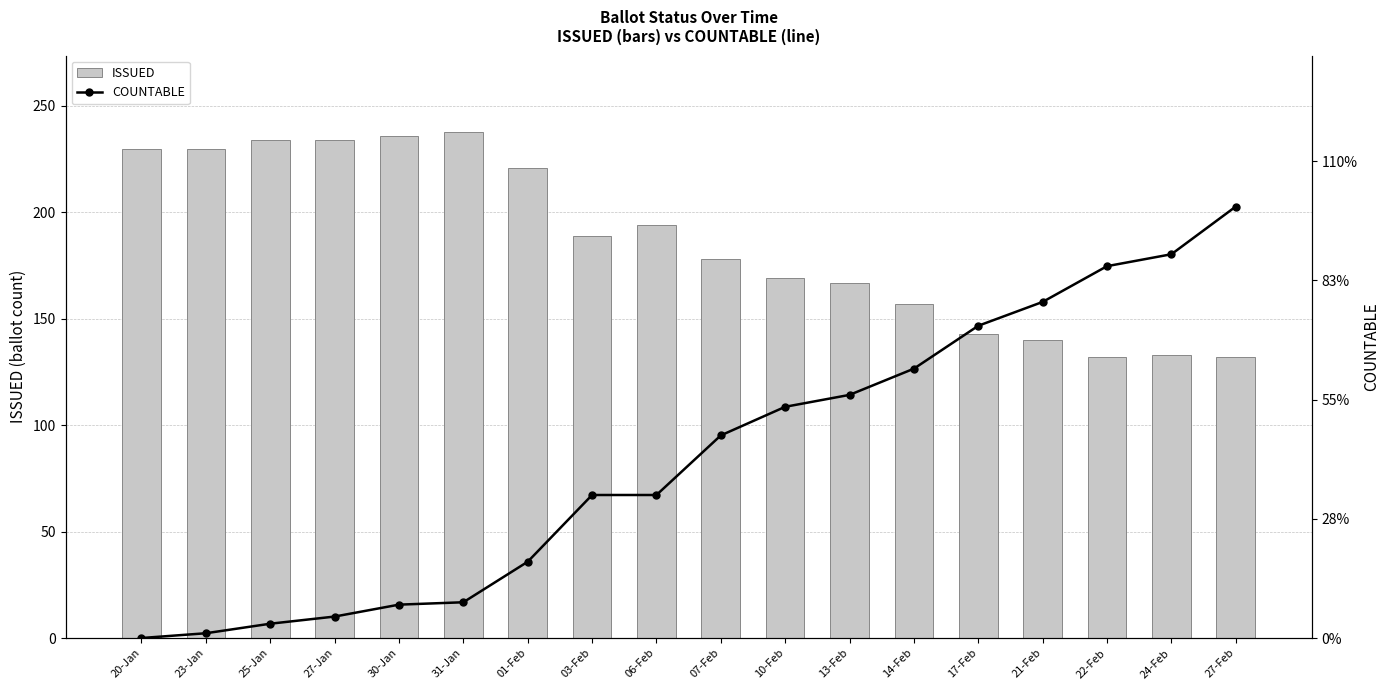

Which series has the widest spread of values?

COUNTABLE